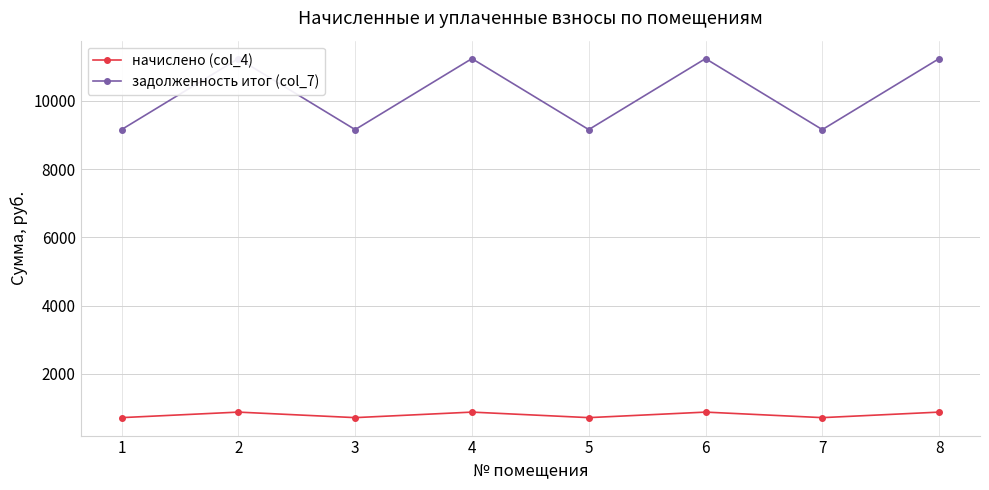

What is the average value of the начислено (col_4) series?

793.8